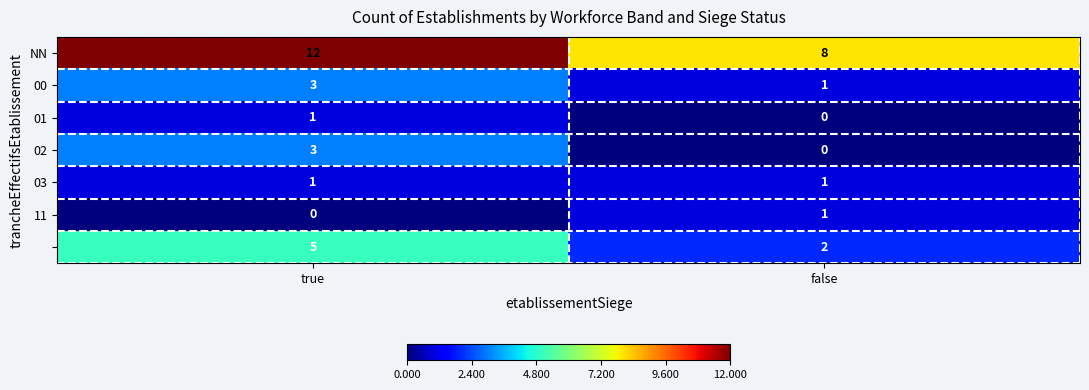

What is the total value across all series at true?

25